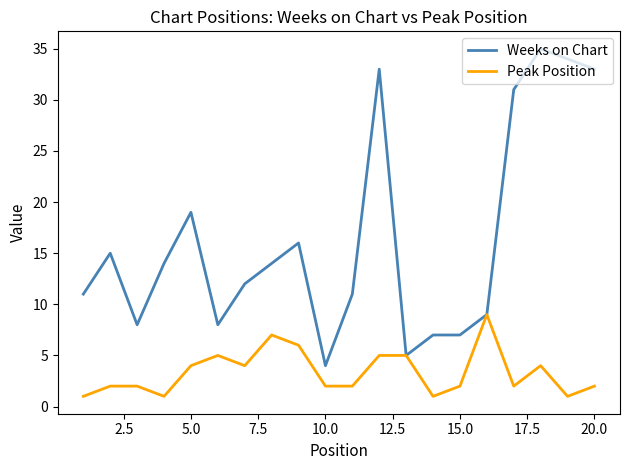

At how many categories does at least one series exceed 30?

5